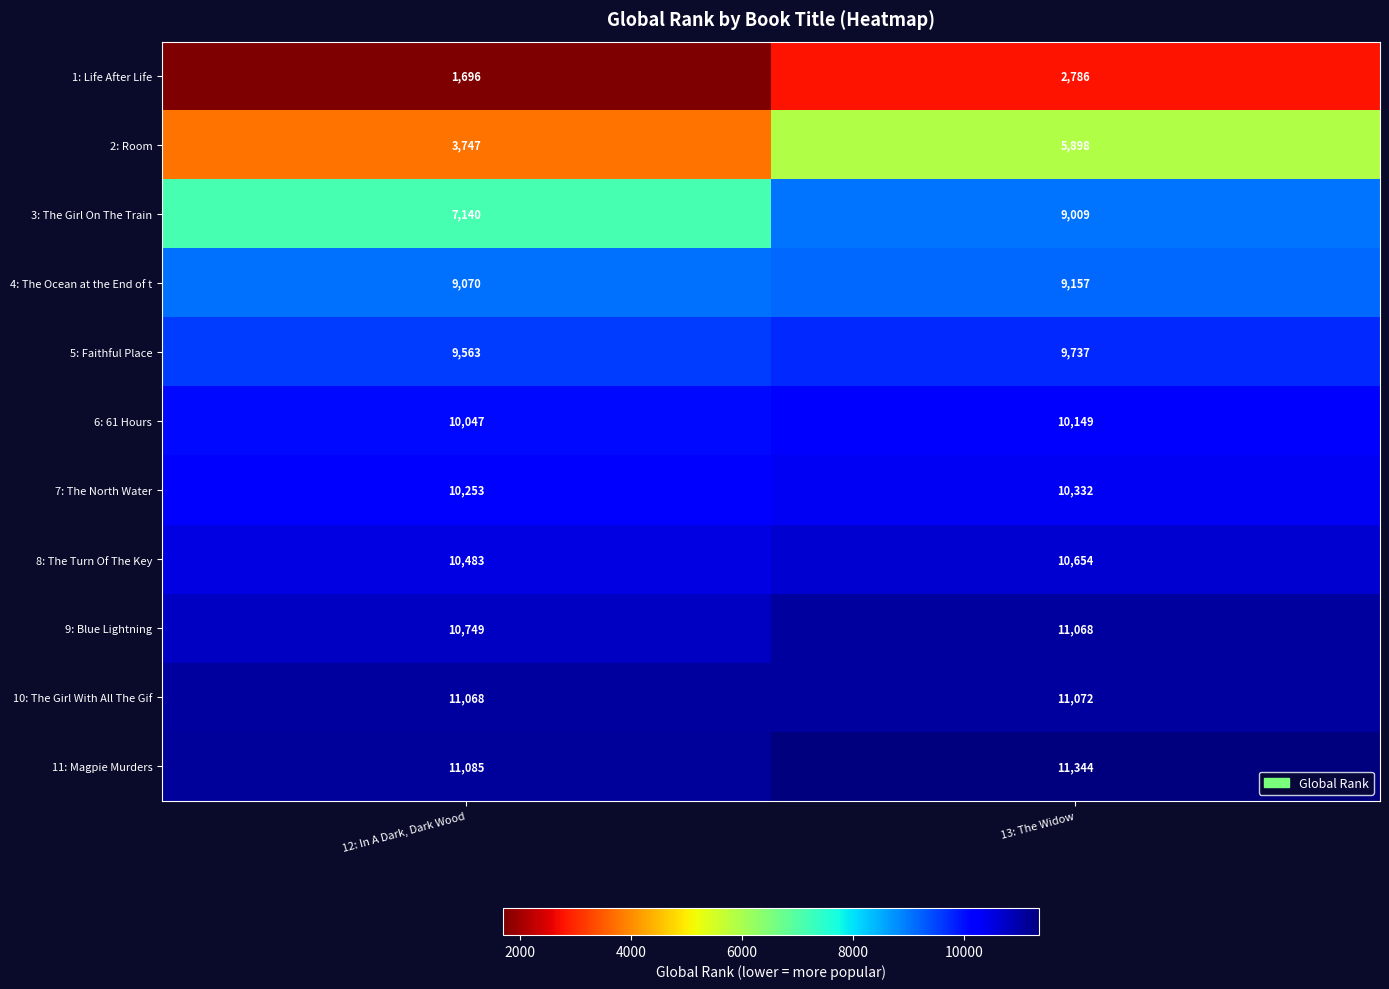

Reading right to left, list all the values displayed in this chart.

1: Life After Life: 13: The Widow=2786	12: In A Dark, Dark Wood=1696
2: Room: 13: The Widow=5898	12: In A Dark, Dark Wood=3747
3: The Girl On The Train: 13: The Widow=9009	12: In A Dark, Dark Wood=7140
4: The Ocean at the End of t: 13: The Widow=9157	12: In A Dark, Dark Wood=9070
5: Faithful Place: 13: The Widow=9737	12: In A Dark, Dark Wood=9563
6: 61 Hours: 13: The Widow=10149	12: In A Dark, Dark Wood=10047
7: The North Water: 13: The Widow=10332	12: In A Dark, Dark Wood=10253
8: The Turn Of The Key: 13: The Widow=10654	12: In A Dark, Dark Wood=10483
9: Blue Lightning: 13: The Widow=11068	12: In A Dark, Dark Wood=10749
10: The Girl With All The Gif: 13: The Widow=11072	12: In A Dark, Dark Wood=11068
11: Magpie Murders: 13: The Widow=11344	12: In A Dark, Dark Wood=11085